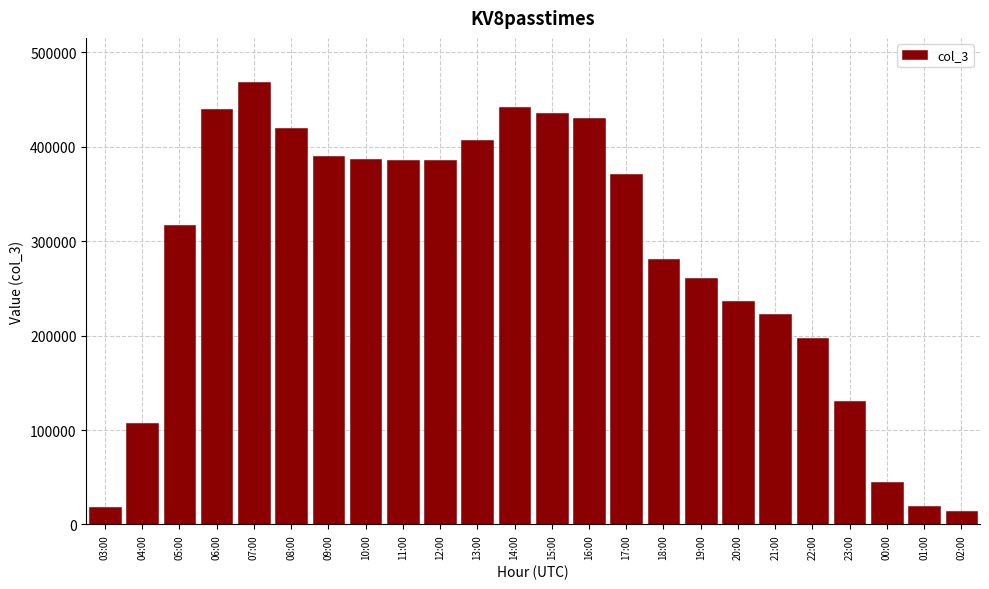

What is the sum of all values?

6817486